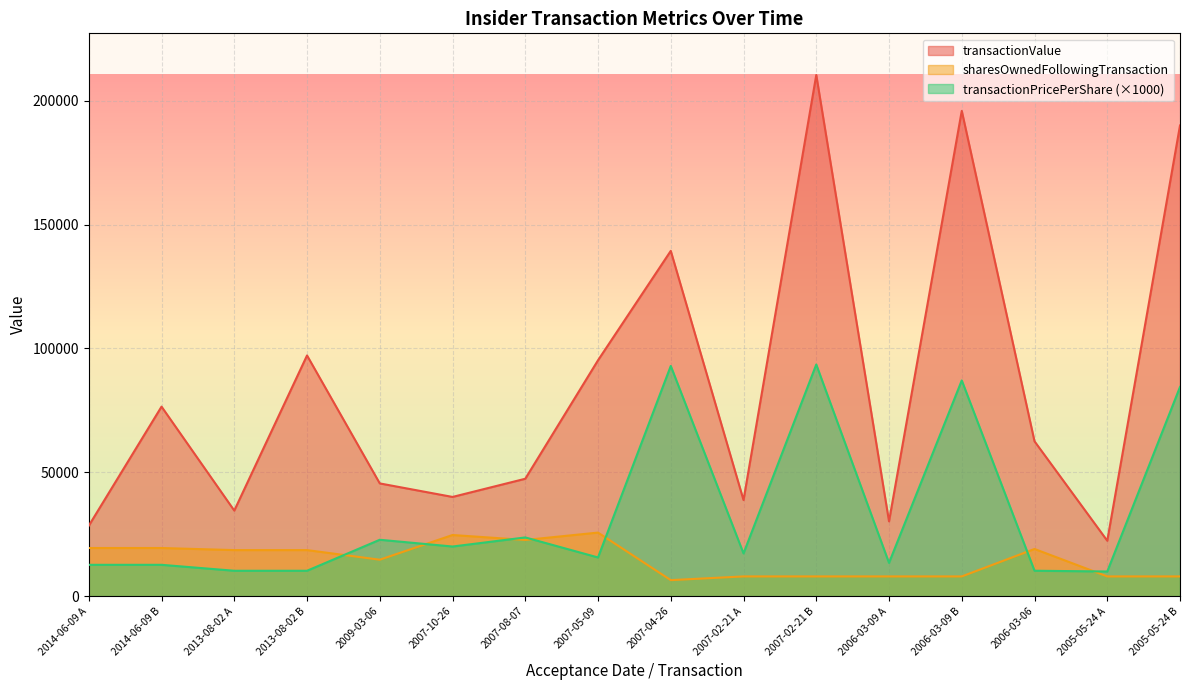

In sharesOwnedFollowingTransaction, how many points are lower than both neighbors (excluding endpoints)?

3